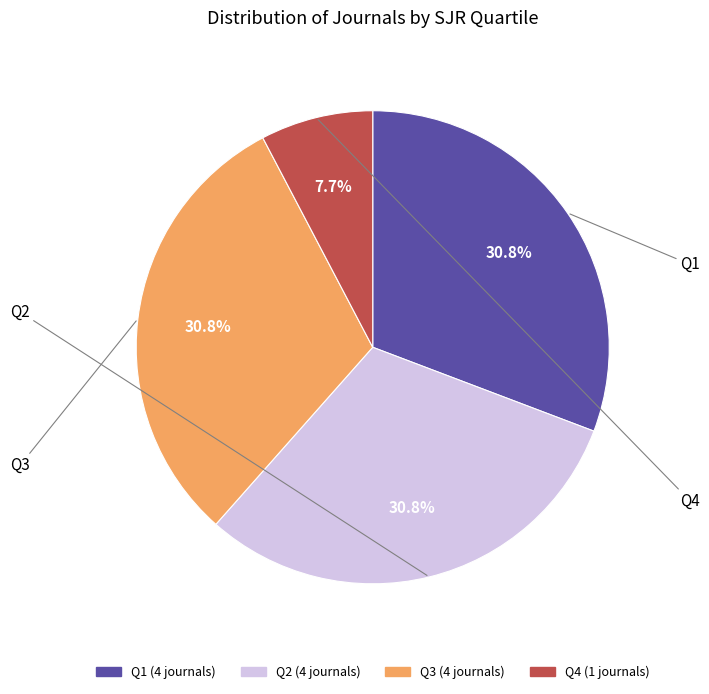

True or false: Q2 accounts for 31% of the total.

True